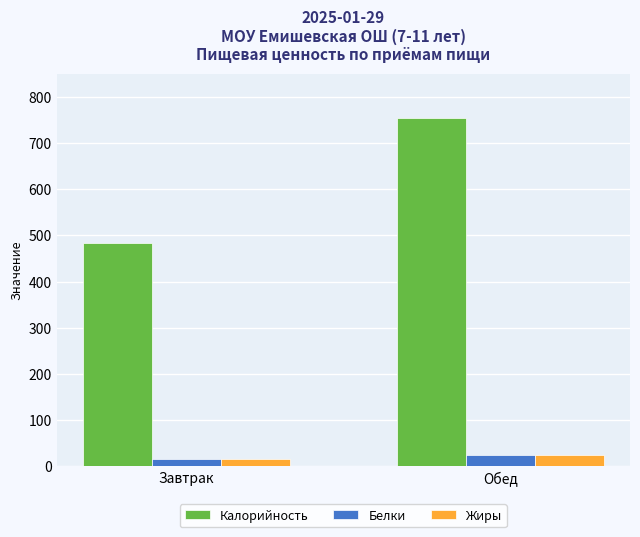

At which category is the sum across all series the highest?

Обед